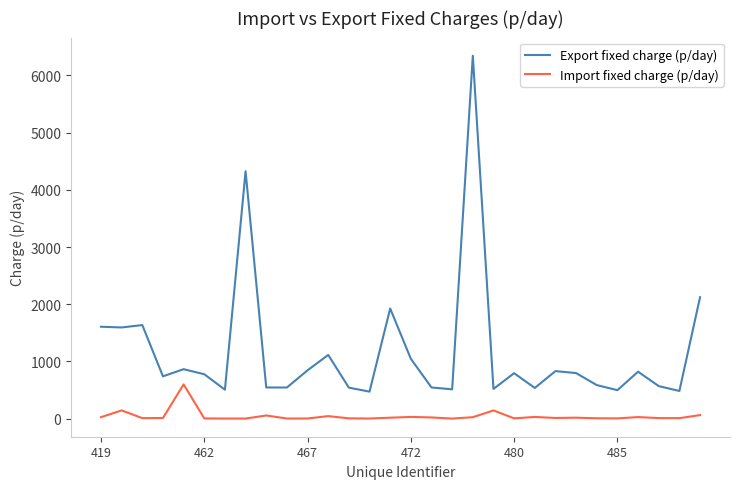

What is the smallest value displayed?

2.2